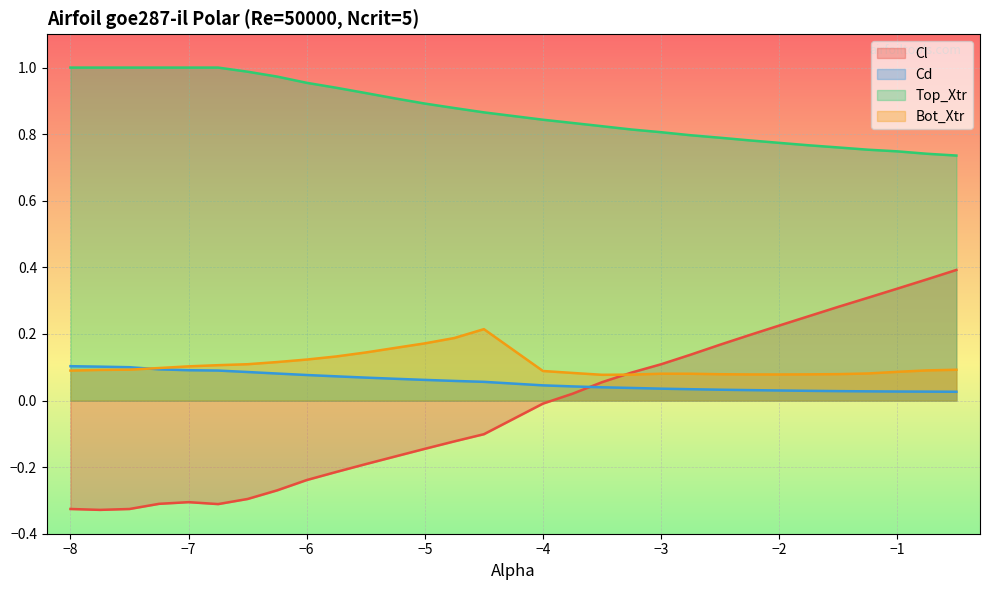

At which label is Top_Xtr closest to 0?

-0.5